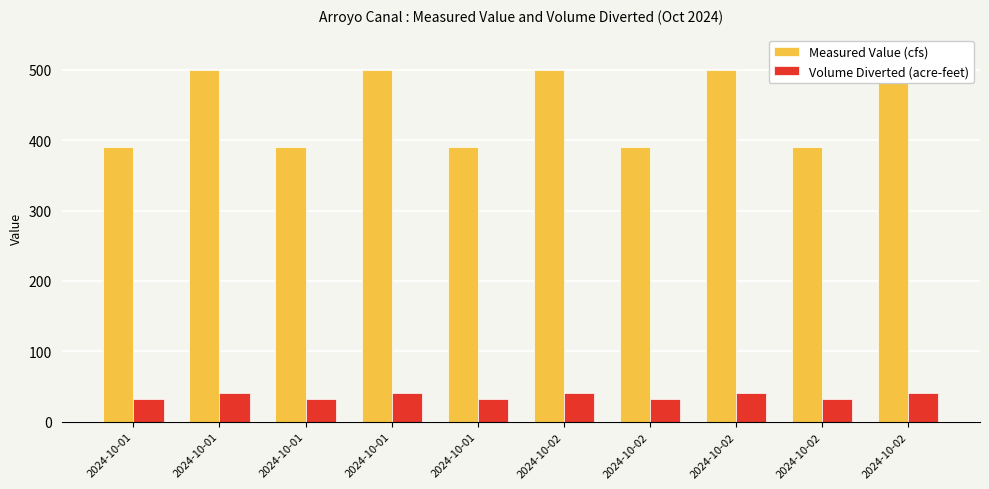

Which category has the lowest value across all series?

2024-10-01